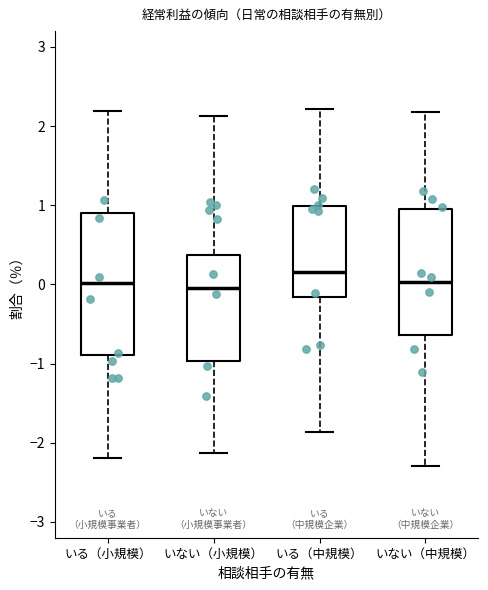

Which box's median line is the highest?

いる（中規模）